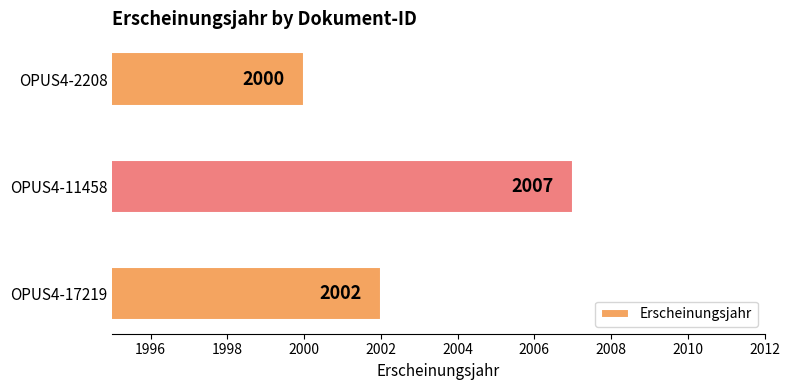

At which category does the chart reach its minimum across all series?

OPUS4-2208